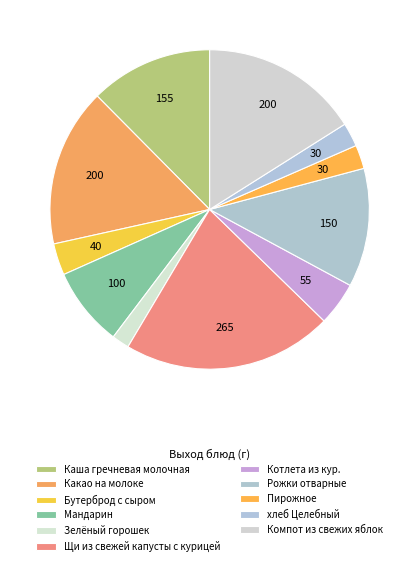

How many segments does this pie chart have?

11